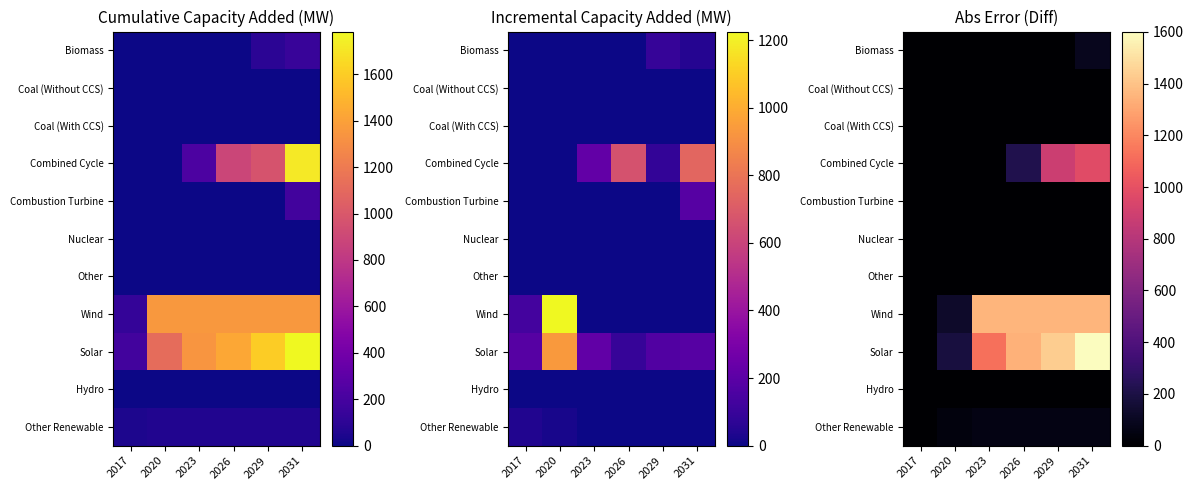

What is the difference between the maximum and second lowest values in the Solar series?

1417.3